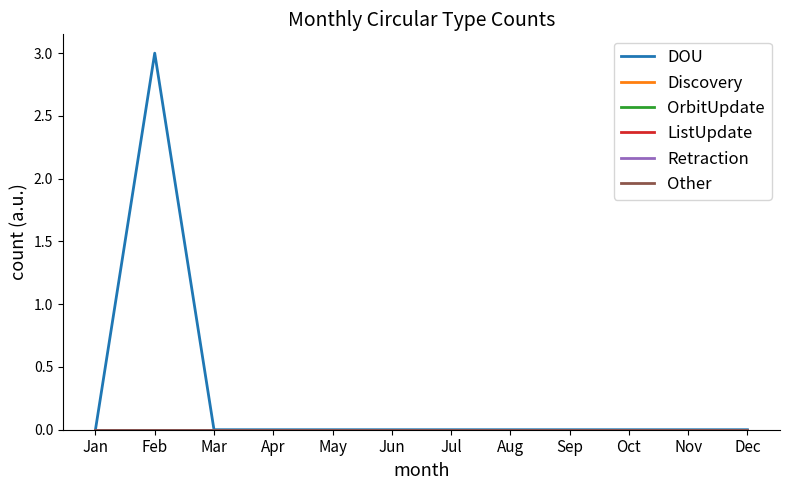

Is the value of Retraction at Aug greater than the value of Other at Jan?

No